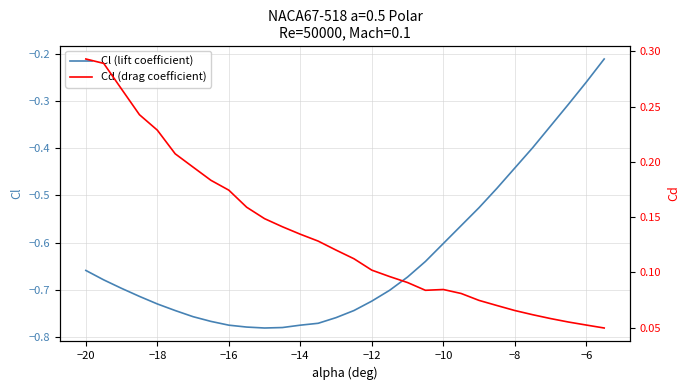

The value of Cl (lift coefficient) at −10 is -0.6. True or false?

True